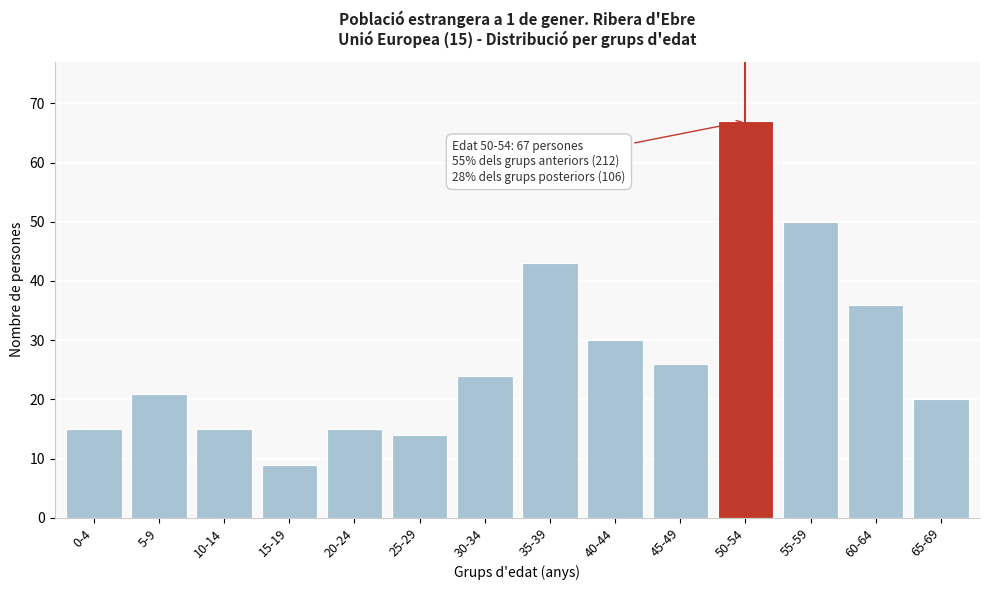

Reading left to right, what are all the values shown in this chart?

0-4=15	5-9=21	10-14=15	15-19=9	20-24=15	25-29=14	30-34=24	35-39=43	40-44=30	45-49=26	50-54=67	55-59=50	60-64=36	65-69=20